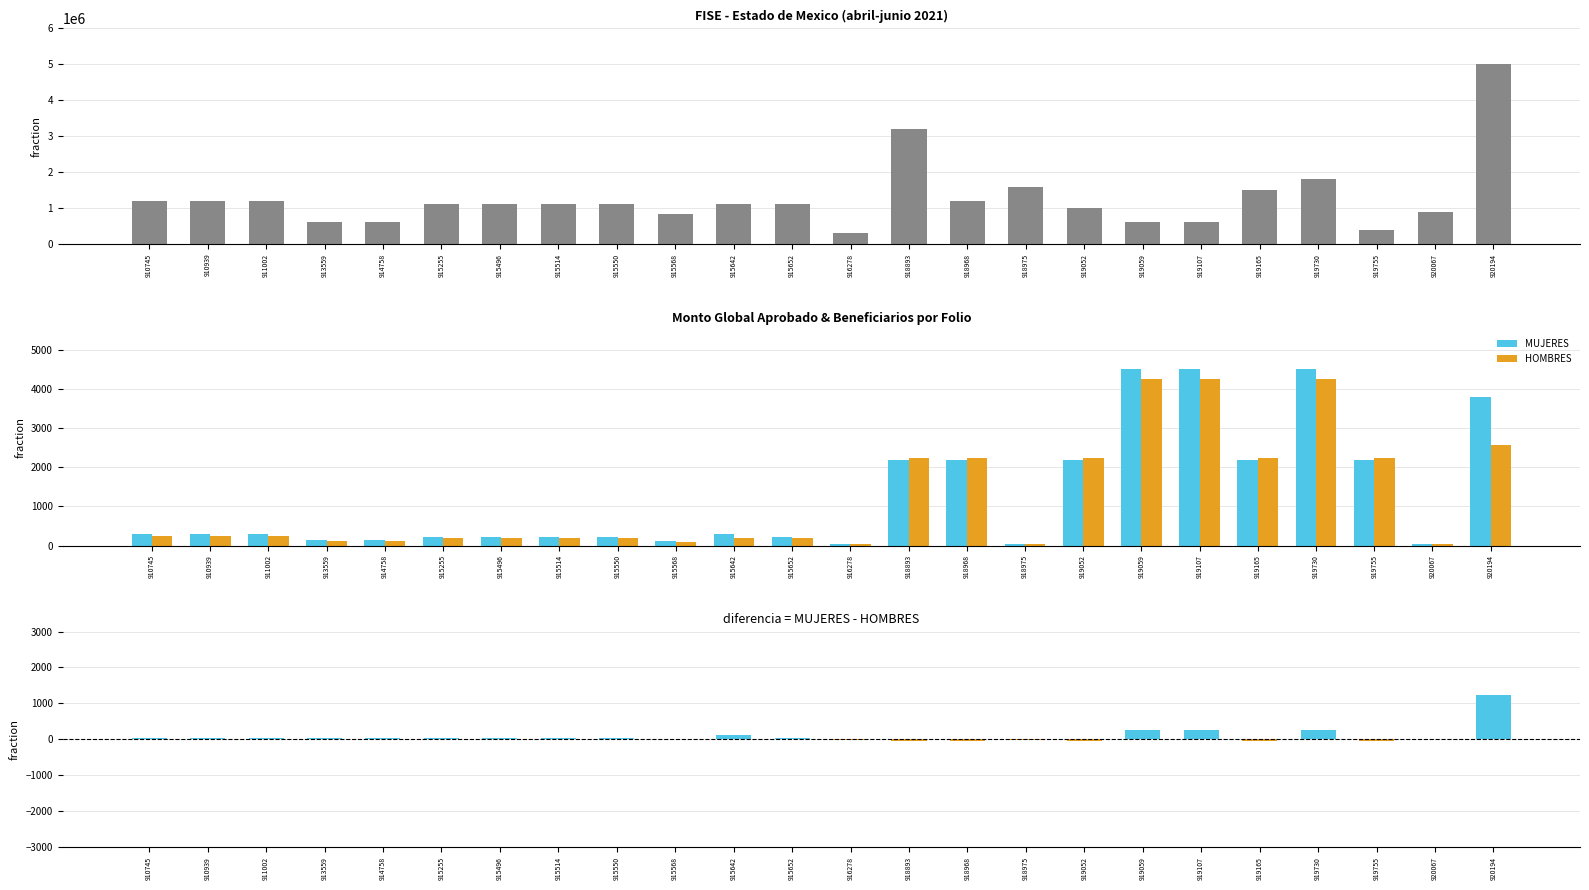

True or false: diferencia (MUJERES - HOMBRES) has a value of 398 at 919107.

False